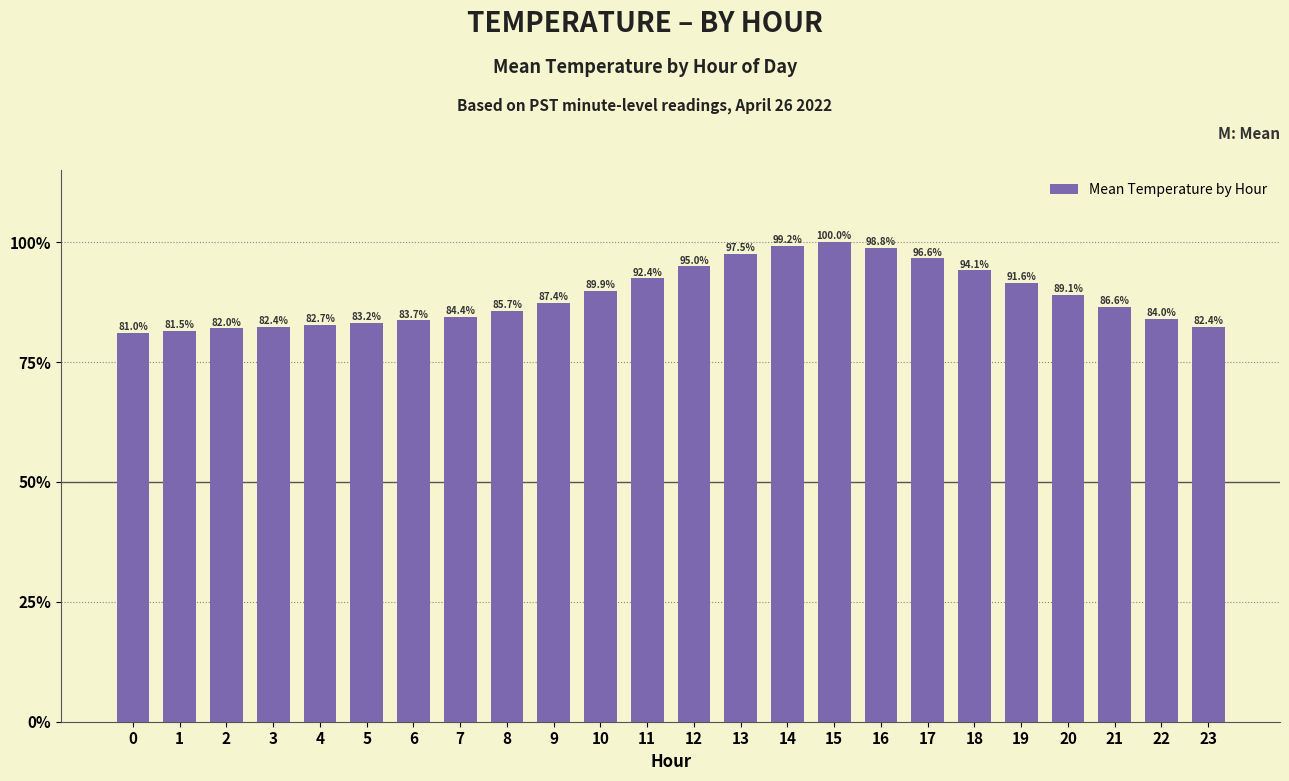

Does the chart contain any negative values?

No